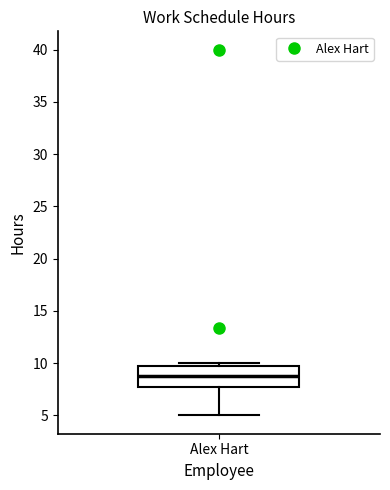

Where is the lower edge of the box for Alex Hart on the y-axis? The values are not printed on the chart, so give them approximately, as read against the axis.

8